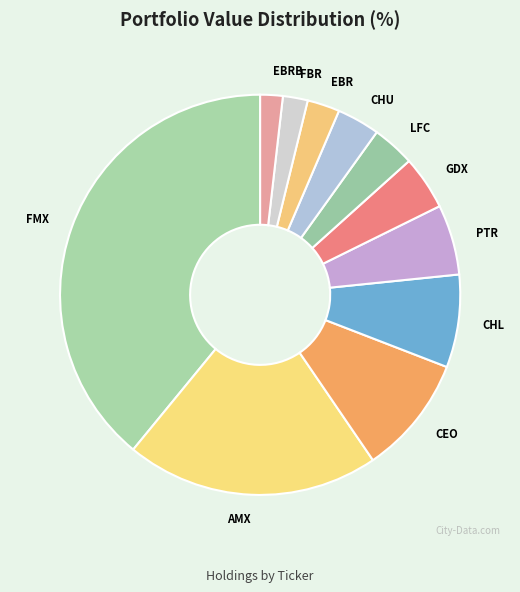

What is the largest slice in the pie chart?

FMX